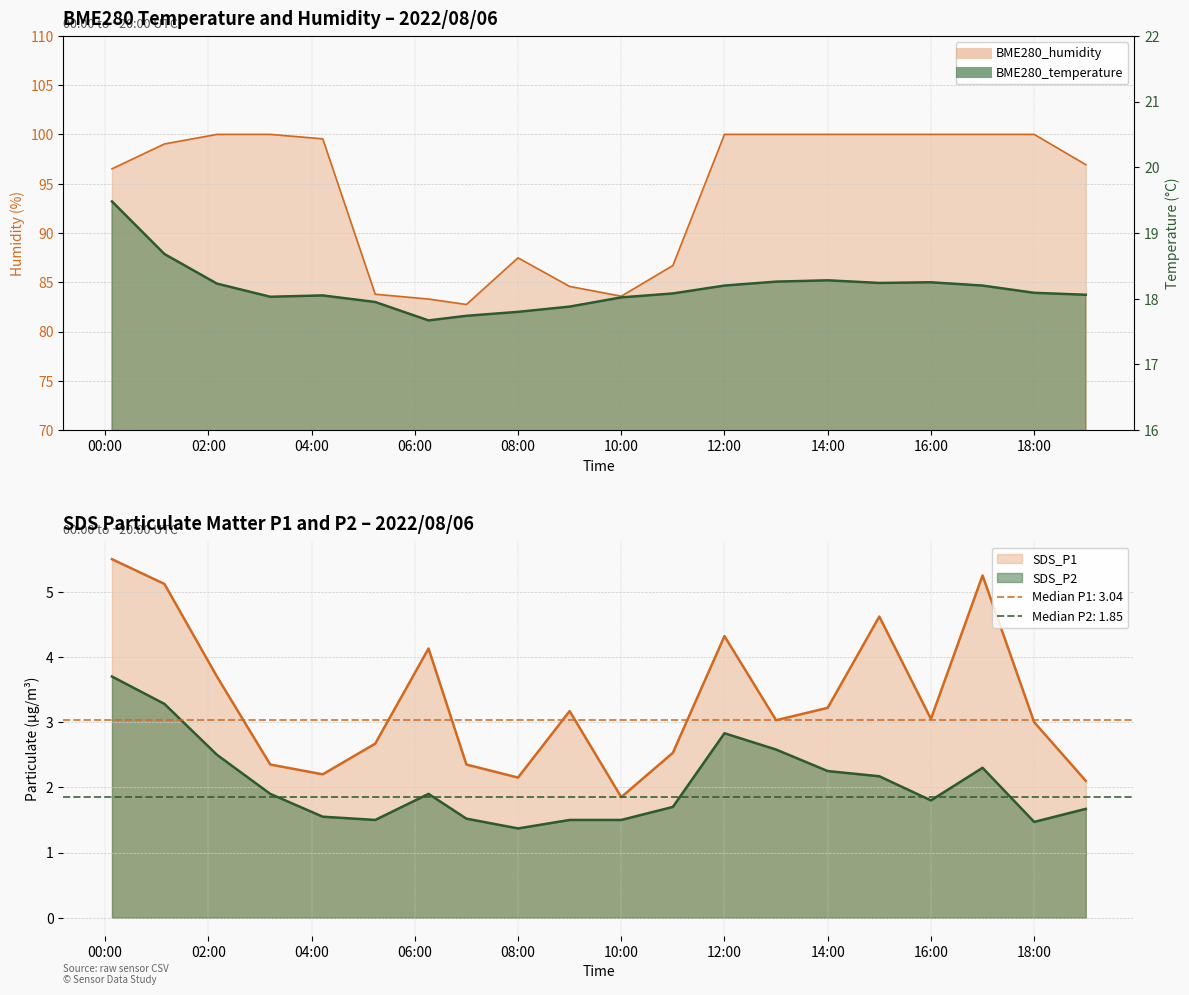

The value of BME280_temperature at 2022/08/06 01:09 is 28.3. True or false?

False